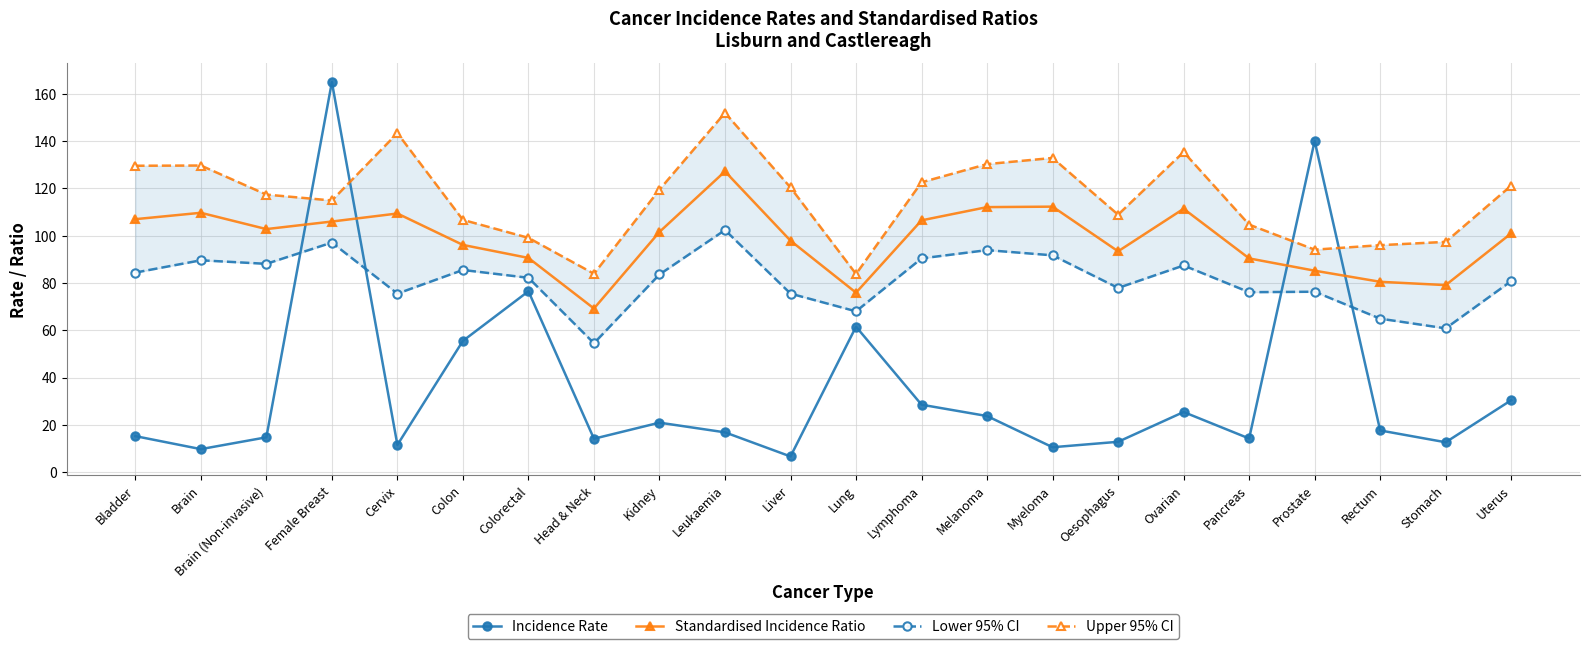

What is the average value of the Incidence Rate series?

35.6